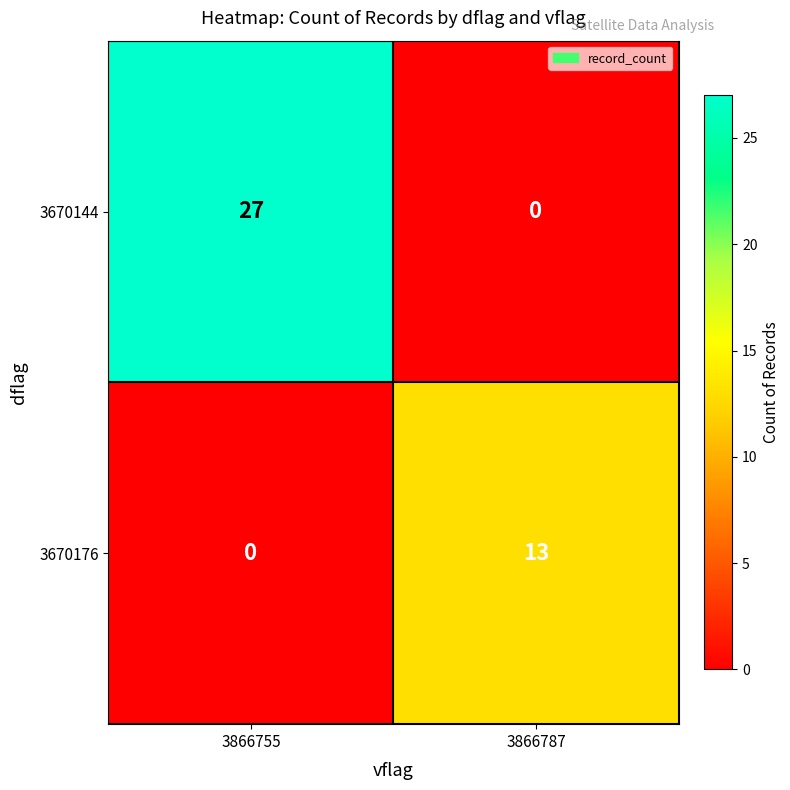

Reading right to left, what are all the values shown in this chart?

3670144: 3866787=0	3866755=27
3670176: 3866787=13	3866755=0